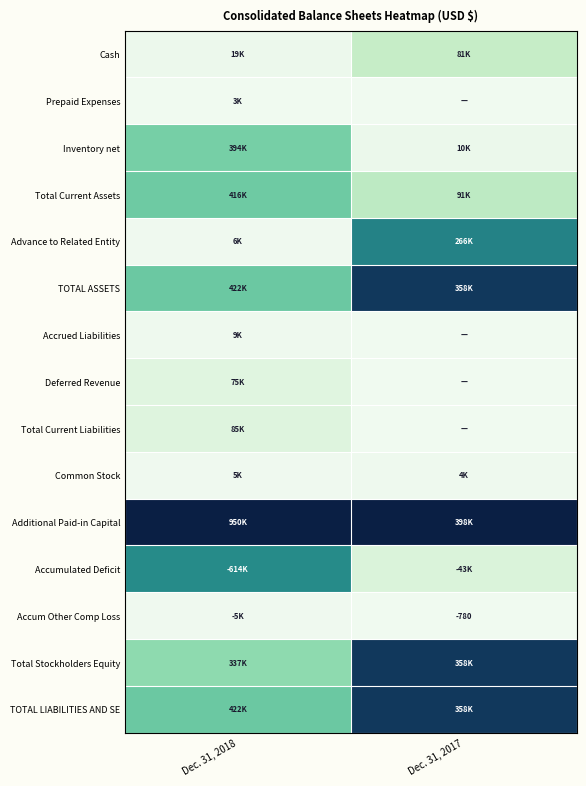

Rank the series at Dec. 31, 2017 from highest to lowest value.

Additional Paid-in Capital, TOTAL ASSETS, Total Stockholders Equity, TOTAL LIABILITIES AND SE, Advance to Related Entity, Total Current Assets, Cash, Accumulated Deficit, Inventory net, Common Stock, Accum Other Comp Loss, Prepaid Expenses, Accrued Liabilities, Deferred Revenue, Total Current Liabilities